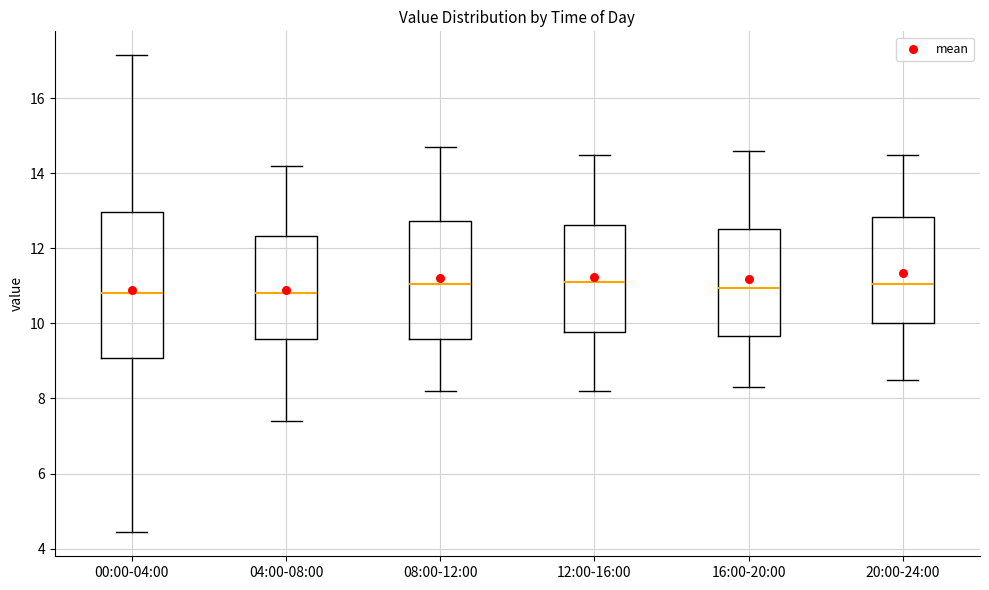

Reading left to right, read every box against the y-axis: the position of its median line, the range the box covers, and the ends of its whiskers. The values are not printed on the chart, so give them approximately, as read against the axis.

00:00-04:00: median 10.8, box 9.0 to 13.0, whiskers 4.4 to 17.2
04:00-08:00: median 10.8, box 9.6 to 12.4, whiskers 7.4 to 14.2
08:00-12:00: median 11.0, box 9.6 to 12.8, whiskers 8.2 to 14.8
12:00-16:00: median 11.2, box 9.8 to 12.6, whiskers 8.2 to 14.6
16:00-20:00: median 11.0, box 9.6 to 12.6, whiskers 8.4 to 14.6
20:00-24:00: median 11.0, box 10.0 to 12.8, whiskers 8.6 to 14.6